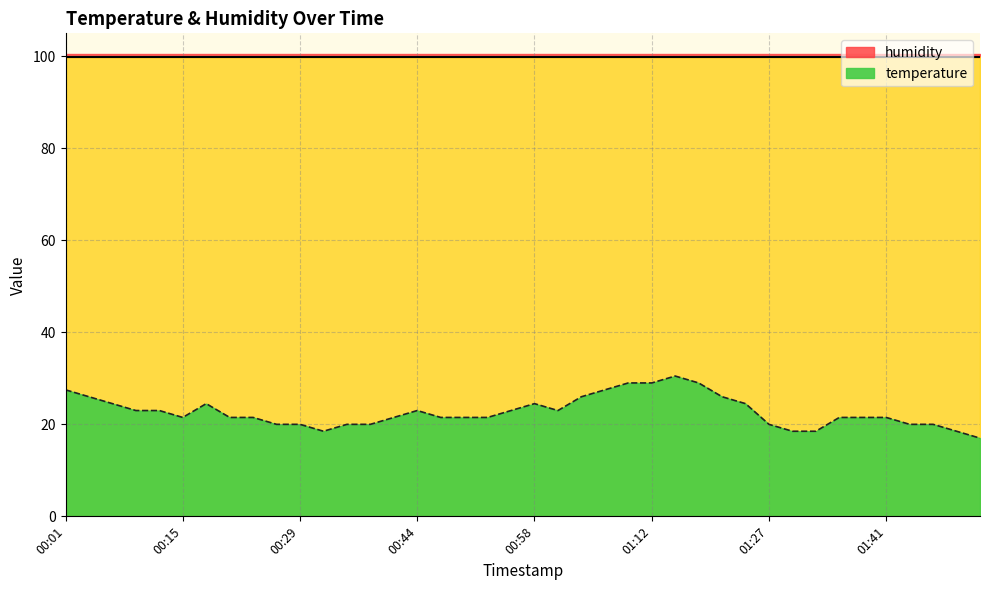

Where is the first local minimum?

00:15